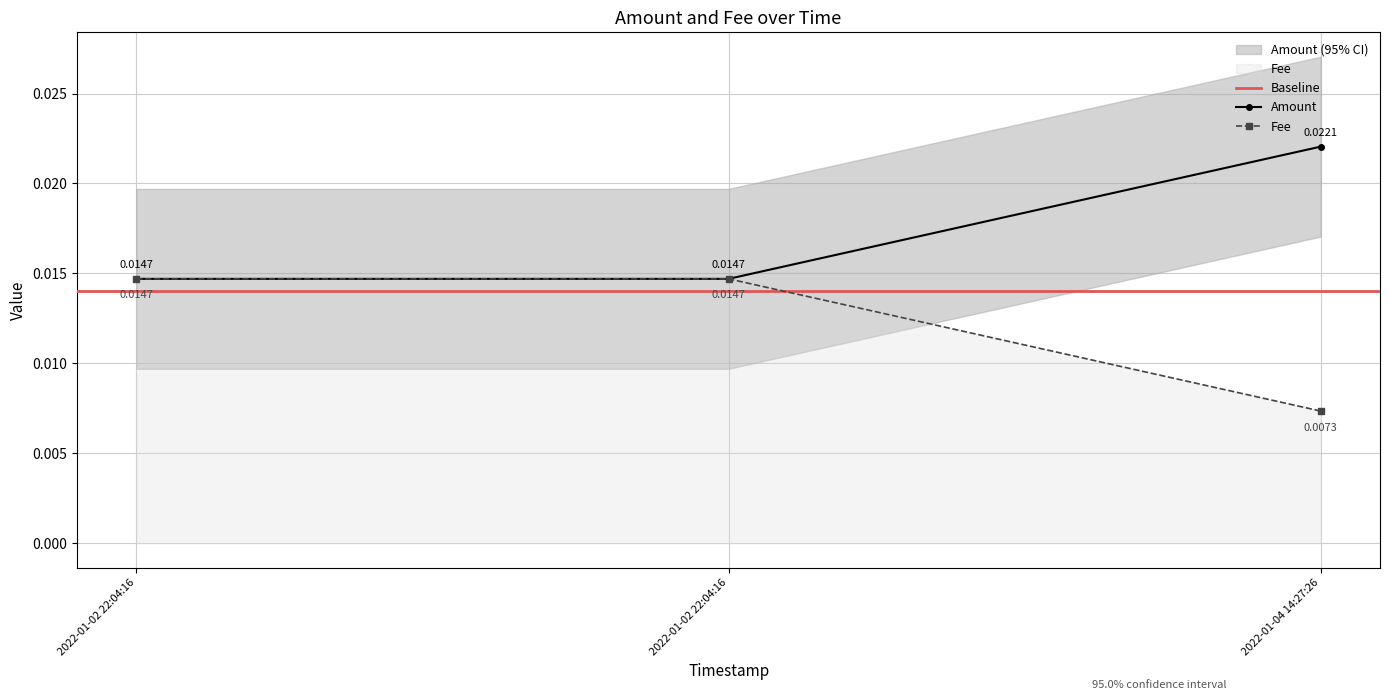

Reading left to right, transcribe all the data shown in this chart.

Amount: 2022-01-02 22:04:16=0.0	2022-01-02 22:04:16=0.0	2022-01-04 14:27:26=0.0
Fee: 2022-01-02 22:04:16=0.0	2022-01-02 22:04:16=0.0	2022-01-04 14:27:26=0.0